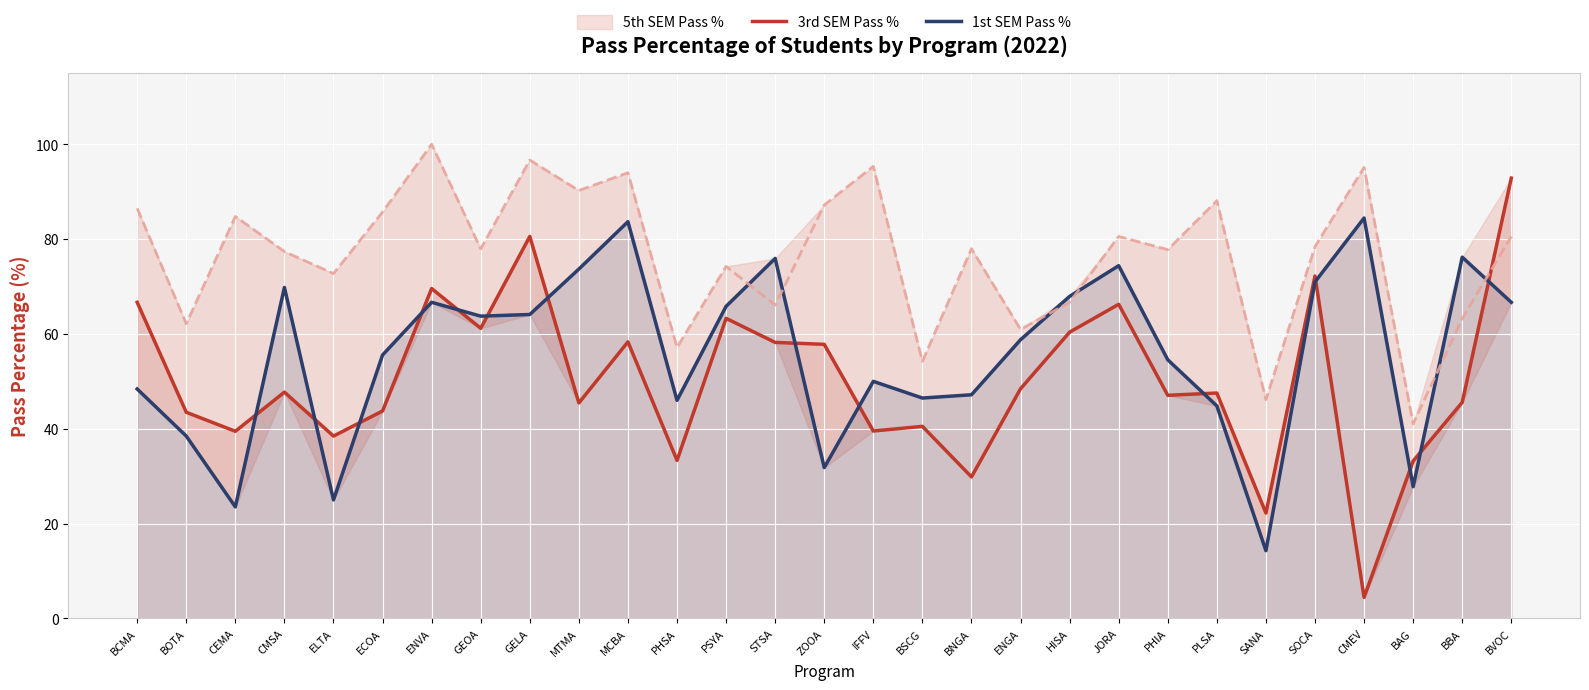

What is the label of the 15th point from the right?

ZOOA